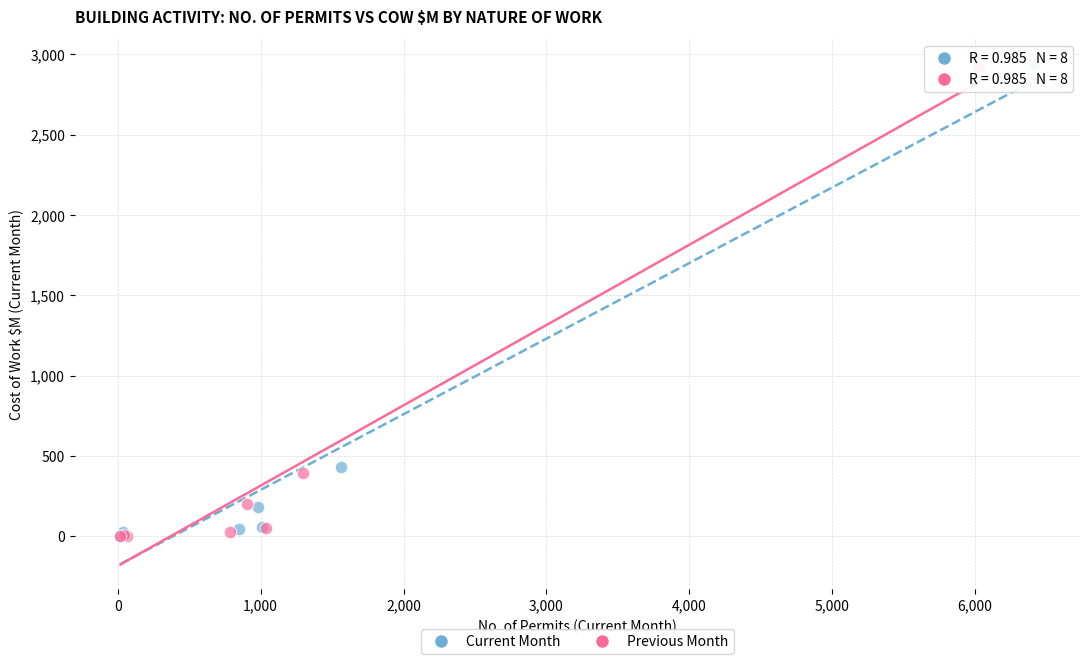

Which series has the widest spread of Y values?

Current Month